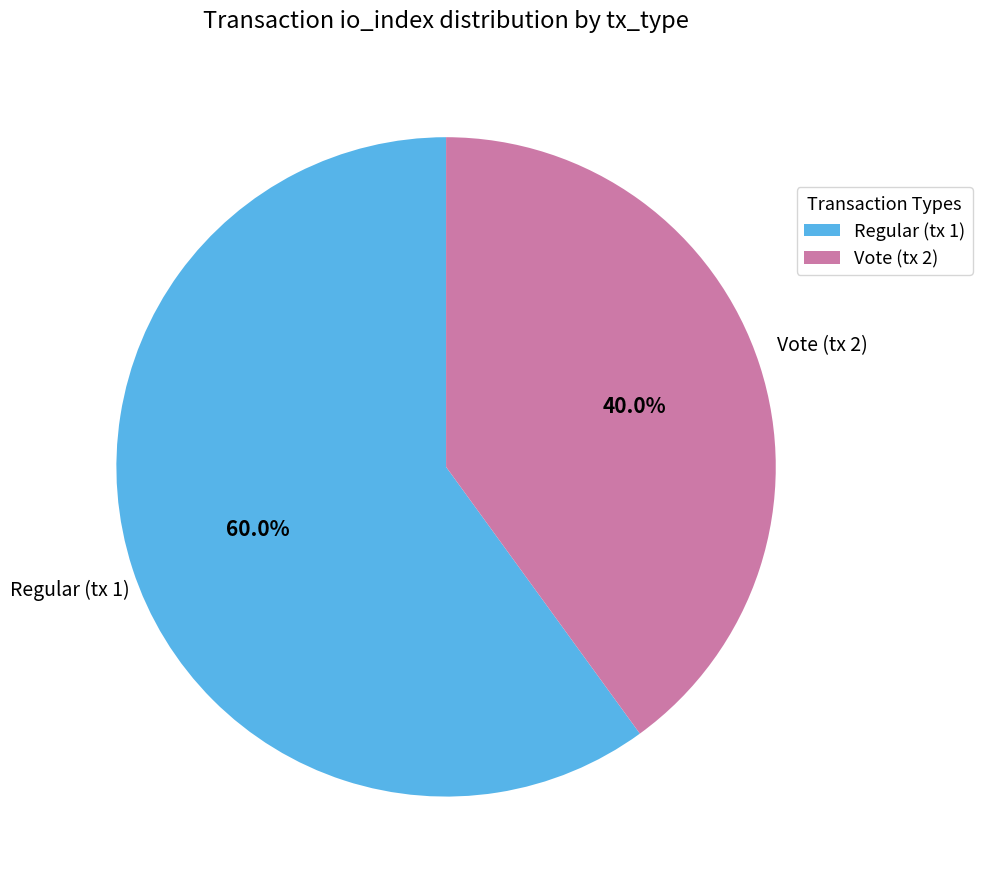

To the nearest percent, what is the average slice percentage?

50%